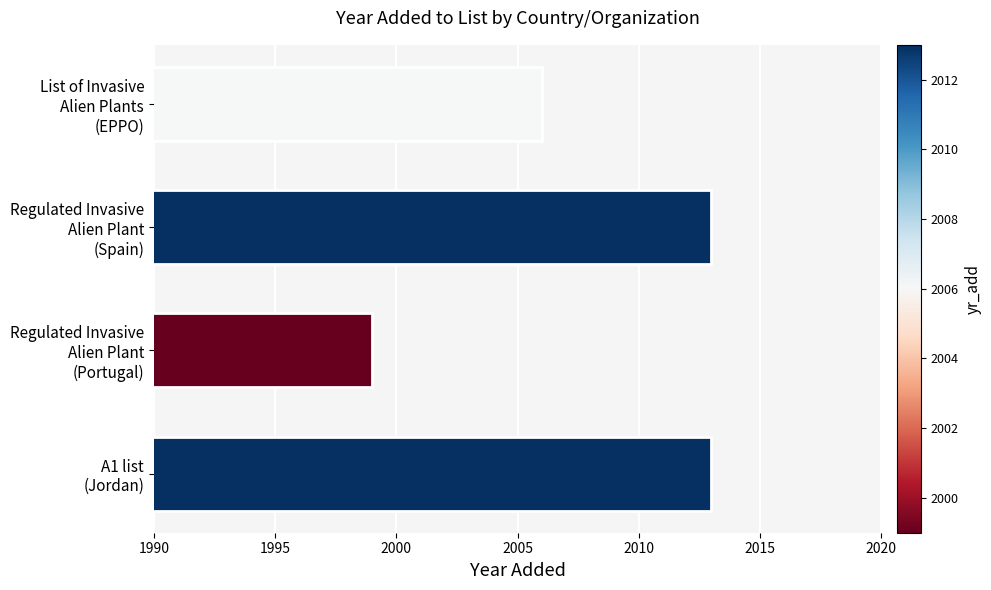

What is the average value?

2008